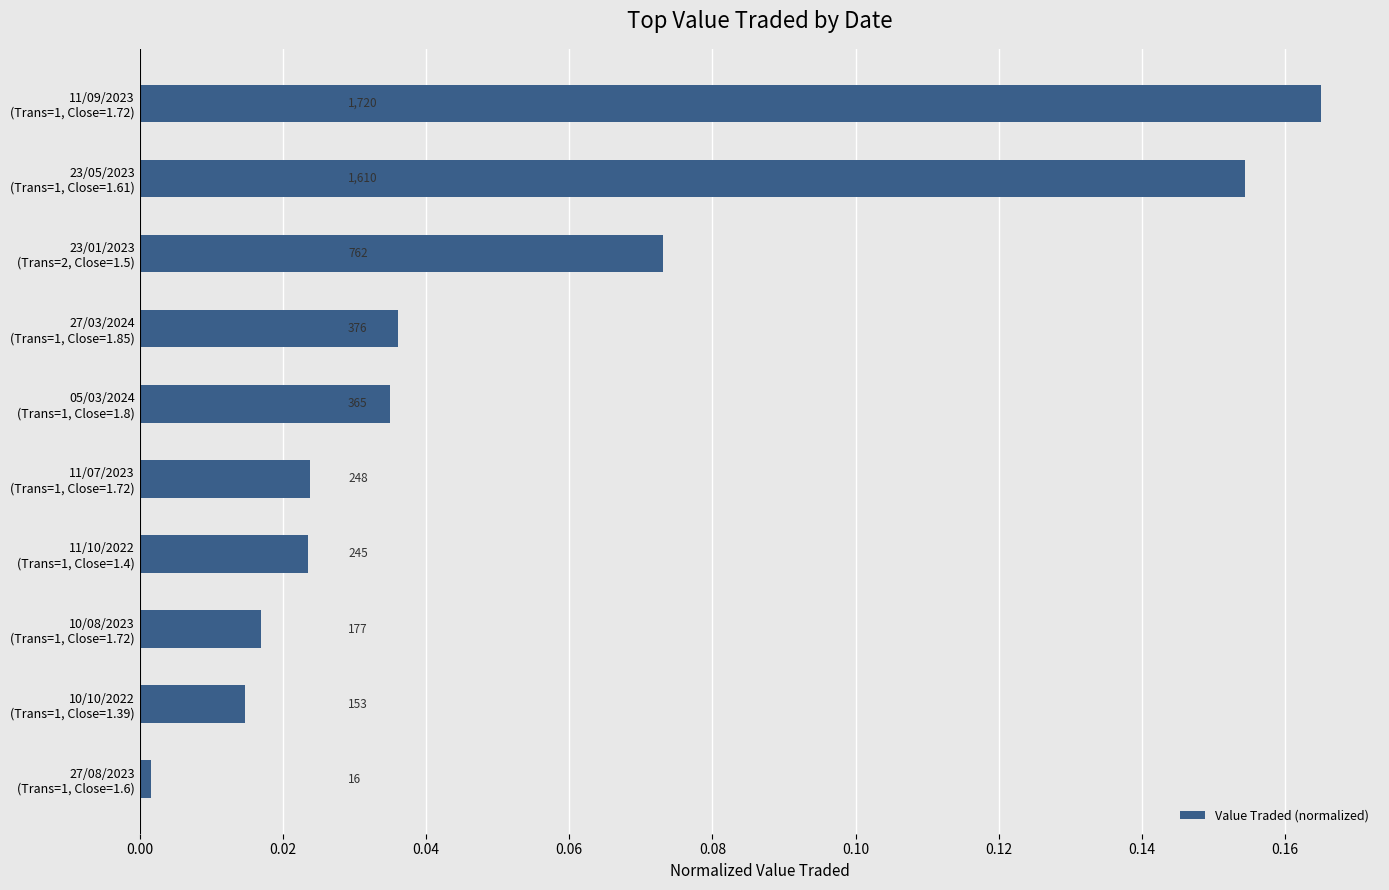

List the labels in order of value, smallest first.

27/08/2023
(Trans=1, Close=1.6), 10/10/2022
(Trans=1, Close=1.39), 10/08/2023
(Trans=1, Close=1.72), 11/10/2022
(Trans=1, Close=1.4), 11/07/2023
(Trans=1, Close=1.72), 05/03/2024
(Trans=1, Close=1.8), 27/03/2024
(Trans=1, Close=1.85), 23/01/2023
(Trans=2, Close=1.5), 23/05/2023
(Trans=1, Close=1.61), 11/09/2023
(Trans=1, Close=1.72)